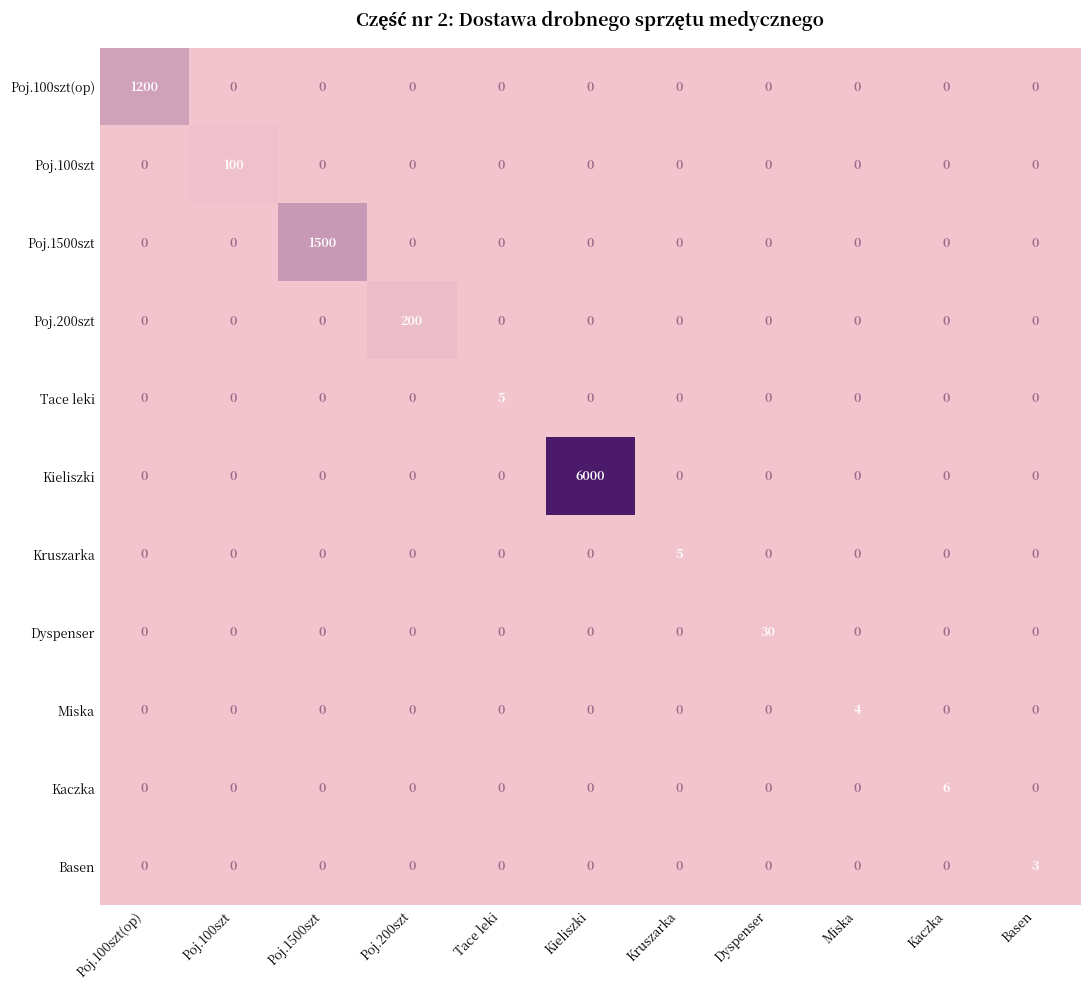

How many series are shown in this chart?

11